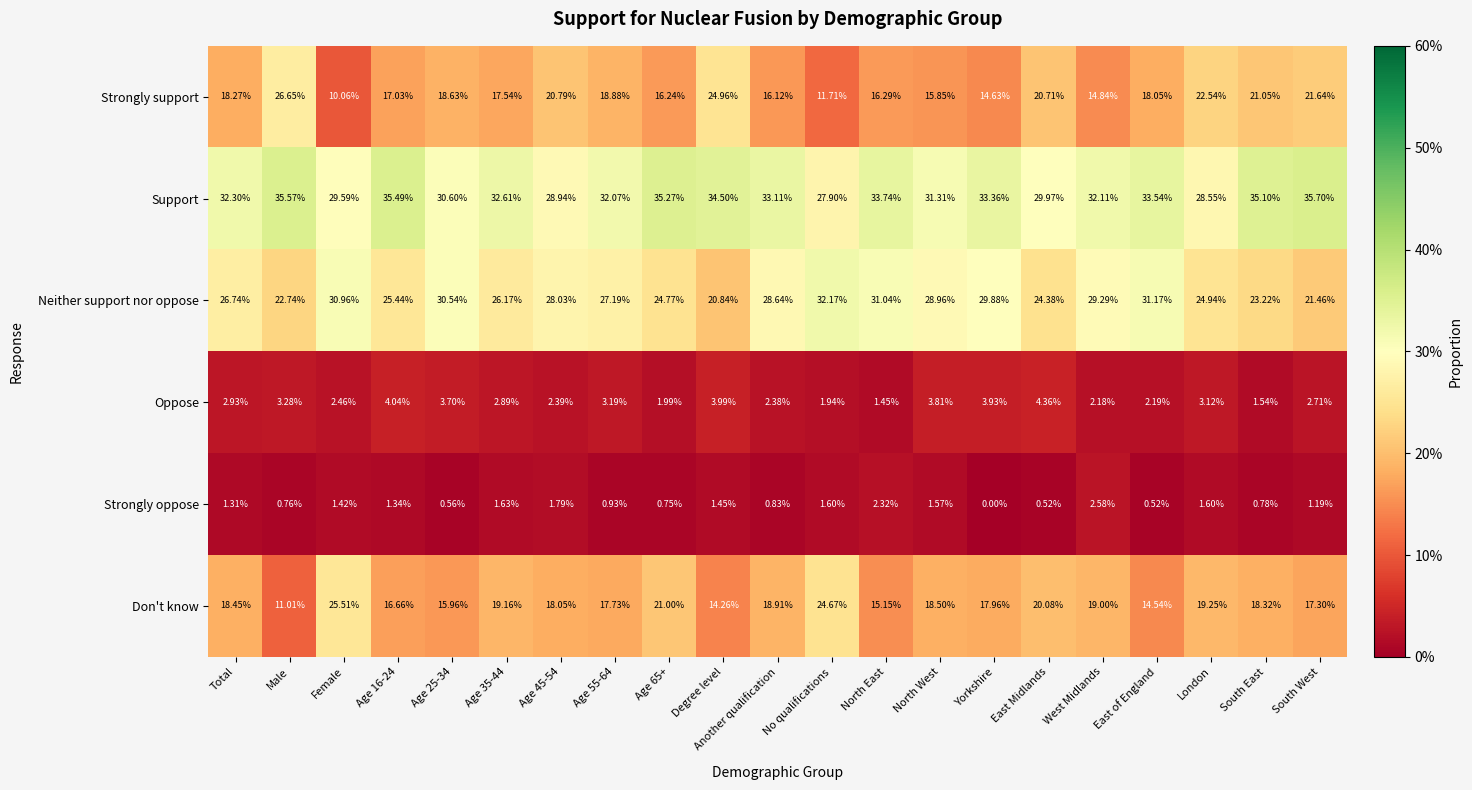

Which series has the widest spread of values?

Strongly support